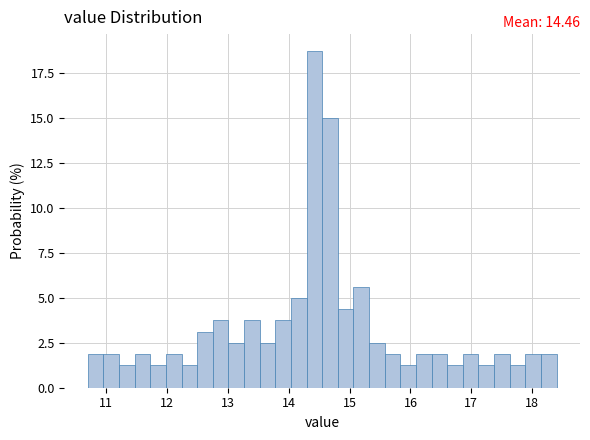

Read against the x-axis, roughly where is the centre of the tallest bar?

14.4